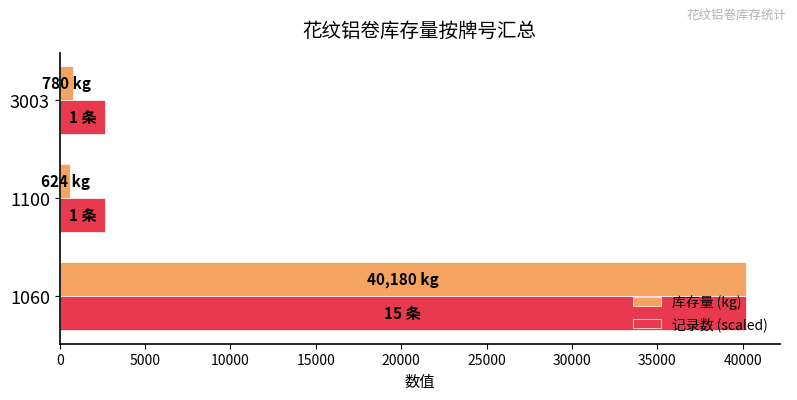

What is the maximum value shown in the chart?

40180.0